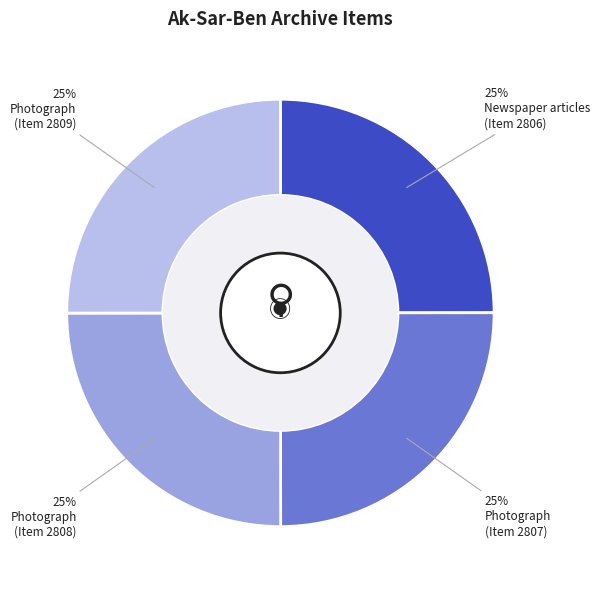

Is there any slice that represents more than half of the pie?

No